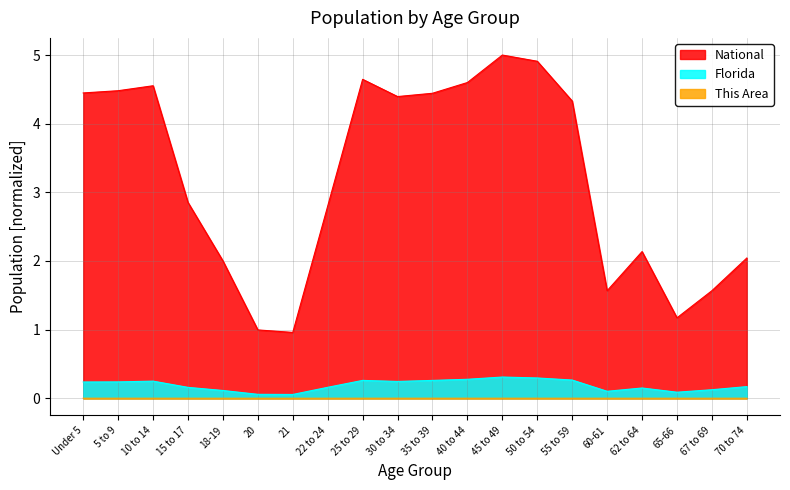

Does the chart display data point markers on the line(s)?

No